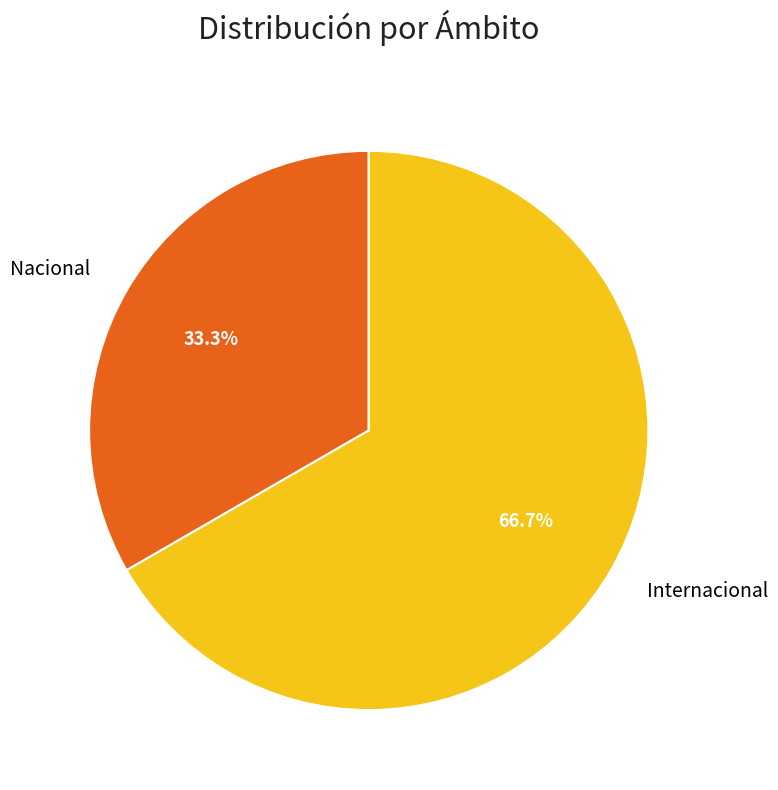

Which slice is the largest?

Internacional